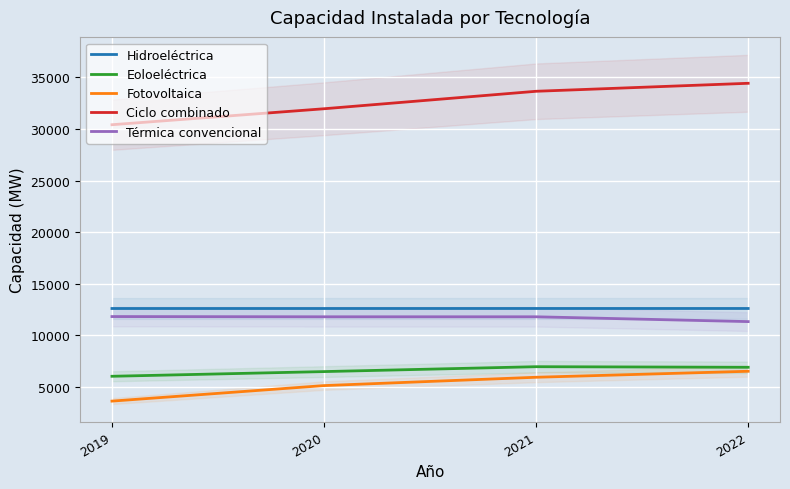

True or false: Térmica convencional has a value of 11809 at 2021.

True